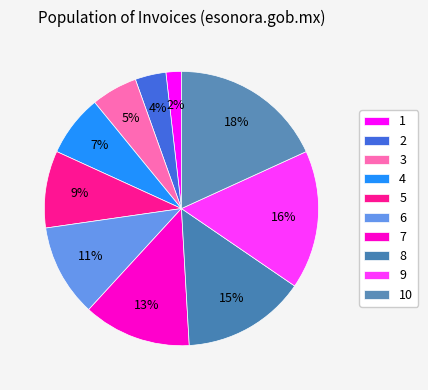

Approximately how many times larger is the value at 5 compared to 7?

0.7